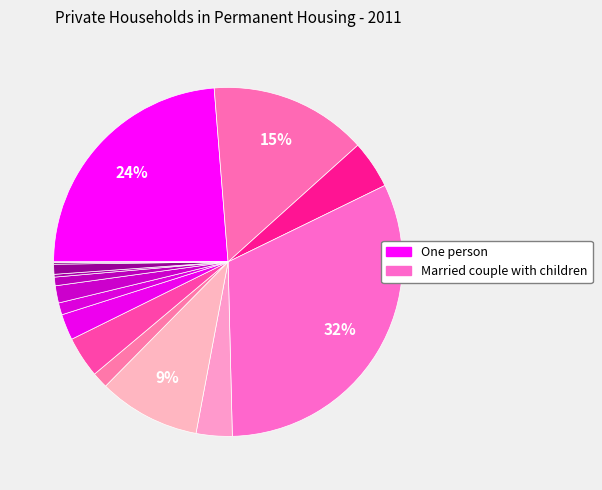

Count the number of slices in the pie.

16